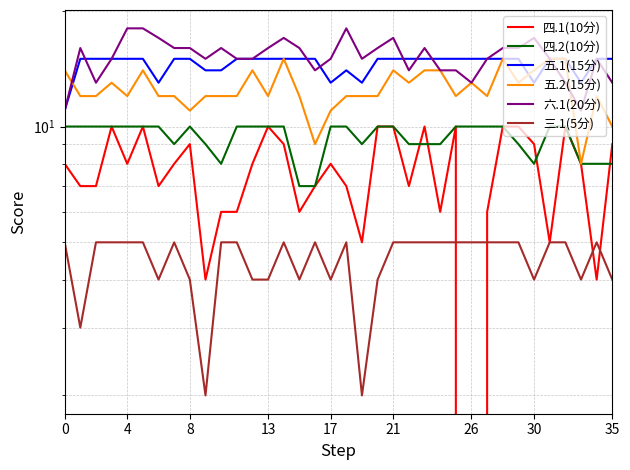

Is it true that 三.1(5分) equals 5 at 24?

True